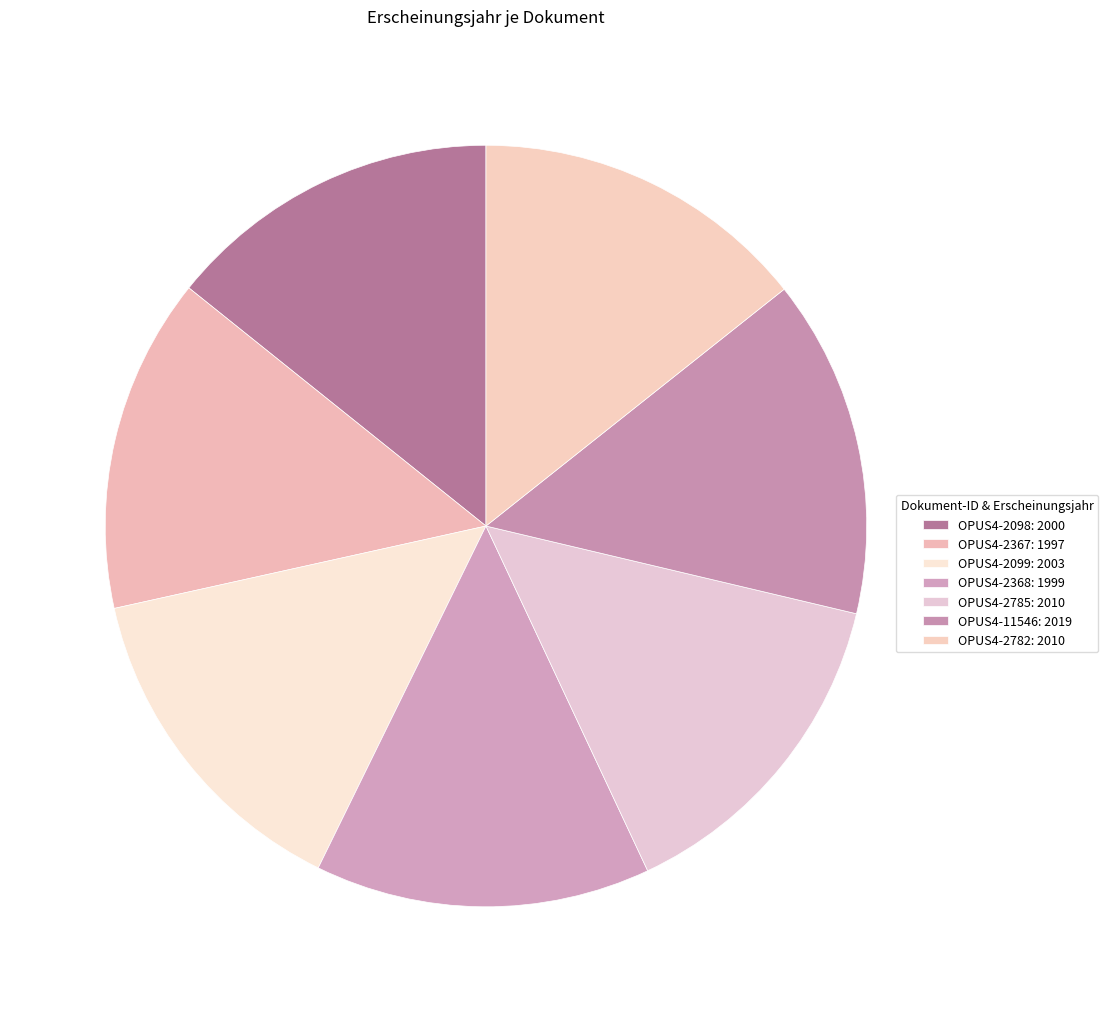

Between OPUS4-2368 and OPUS4-2785, which is larger?

OPUS4-2785